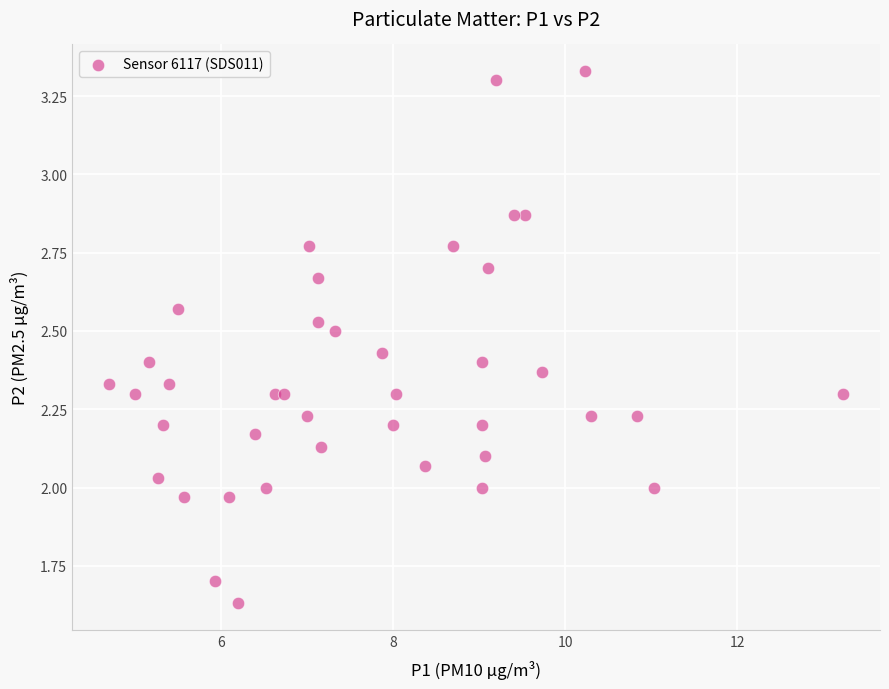

What is the range of X values (max minus min)?

8.5